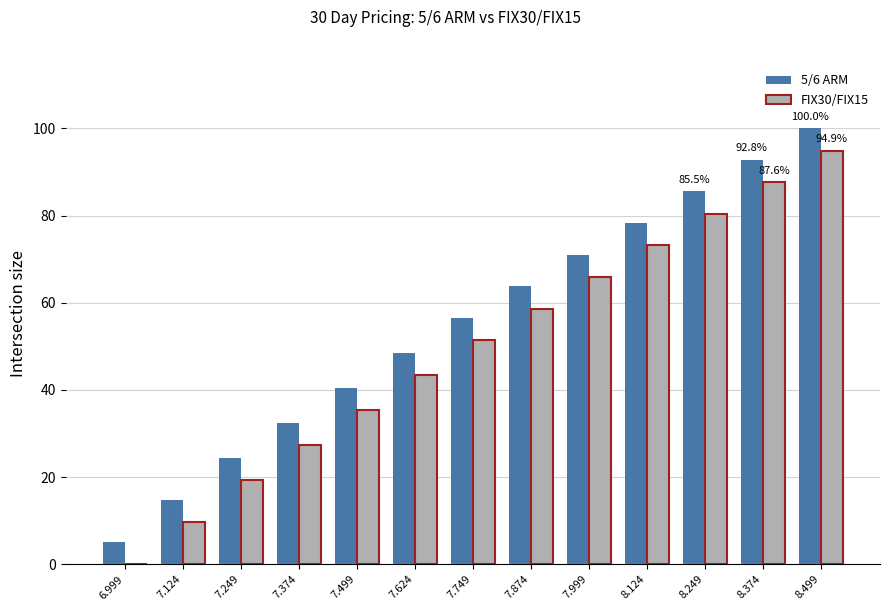

Count the number of categories in the chart.

13